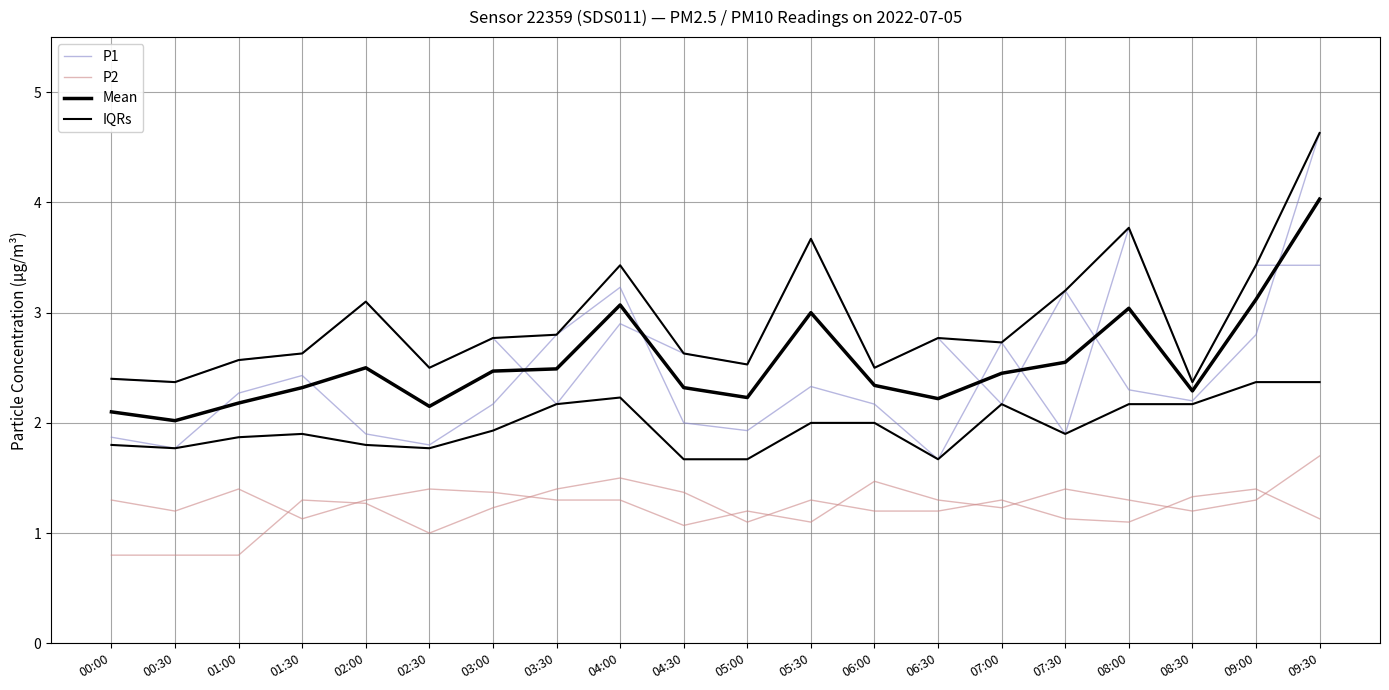

What is the difference between the IQRs values at 03:00 and 08:30?

0.4